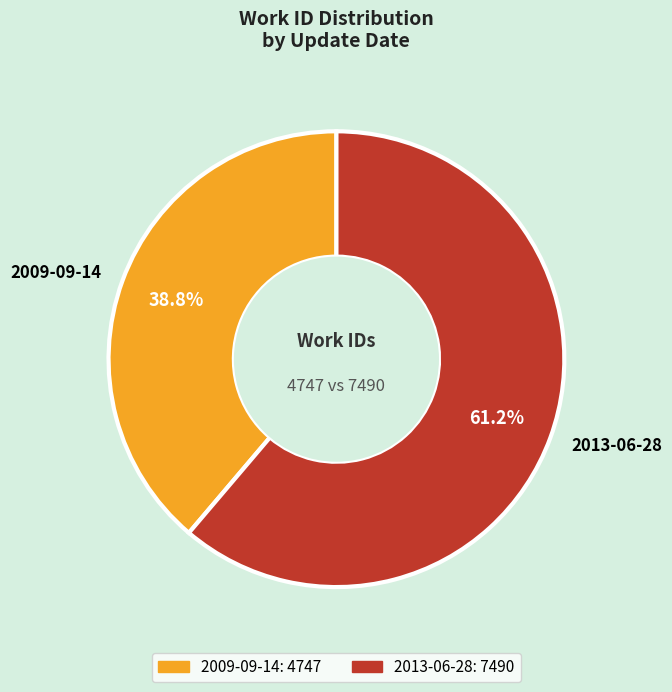

To the nearest percent, what is the combined percentage of 2013-06-28 and 2009-09-14?

100%